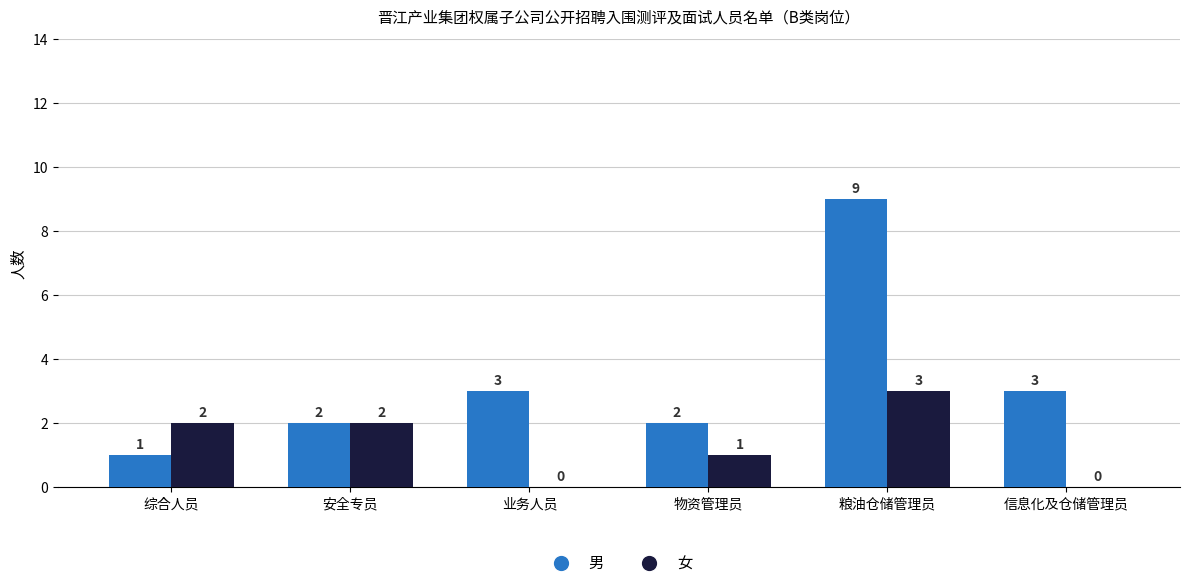

Read the 男 value at 信息化及仓储管理员.

3